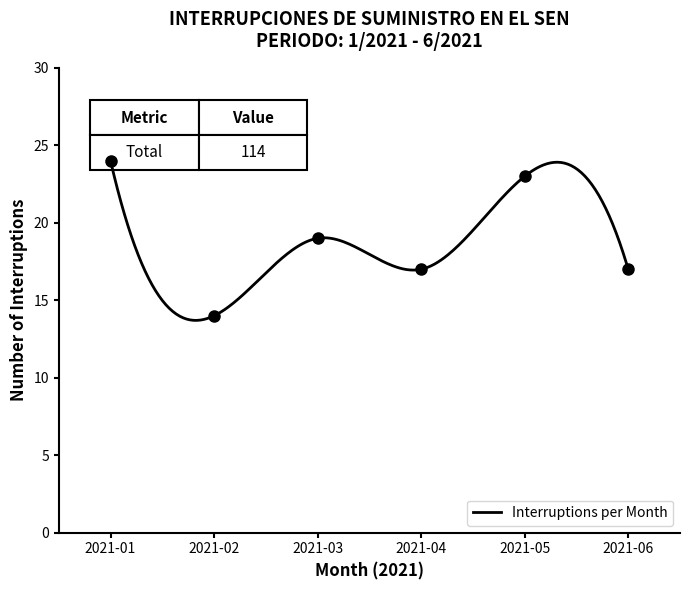

How many values are below 19?

3